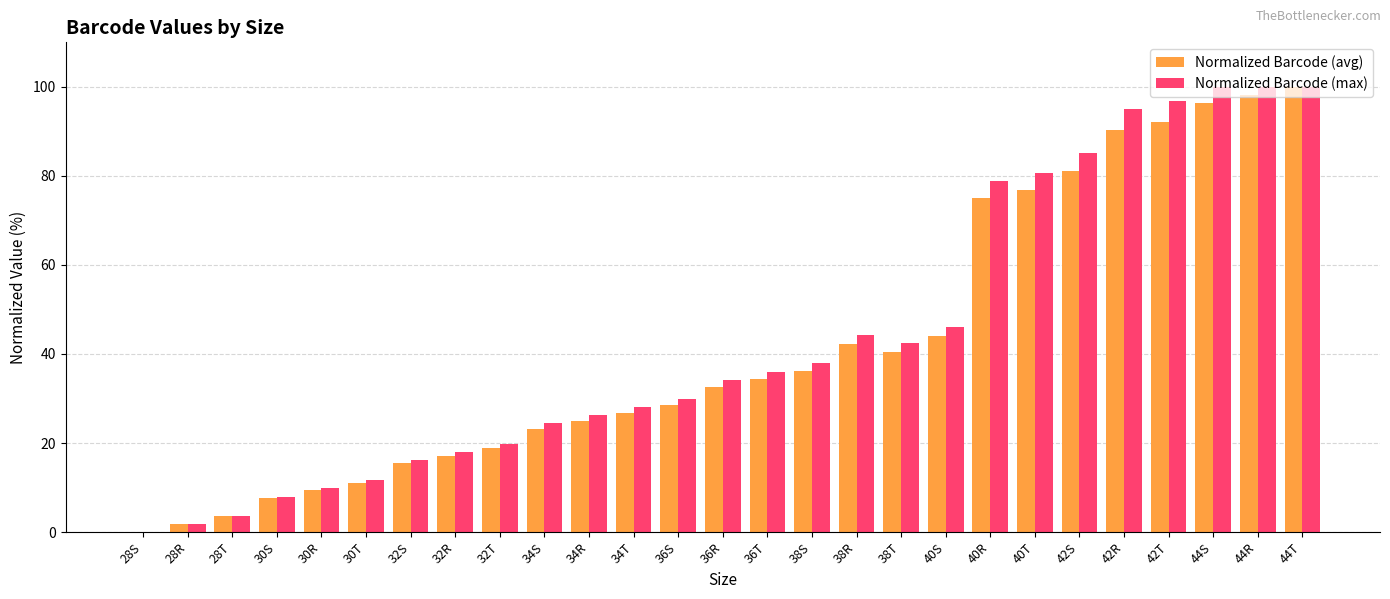

At which label is Normalized Barcode (max) closest to 50?

40S